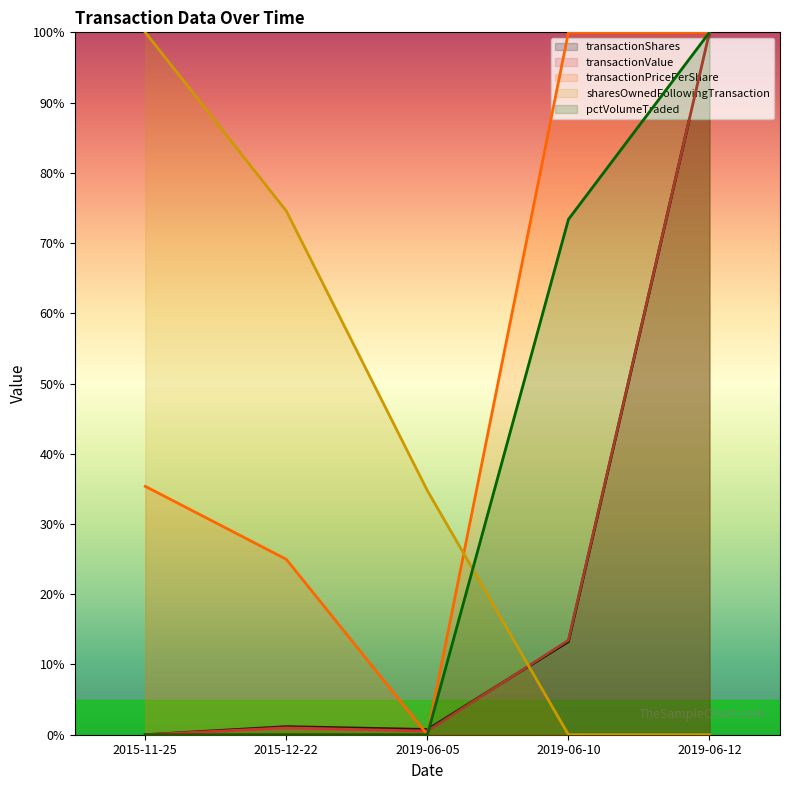

Between 2015-12-22 and 2019-06-05, which series saw the biggest shift?

sharesOwnedFollowingTransaction